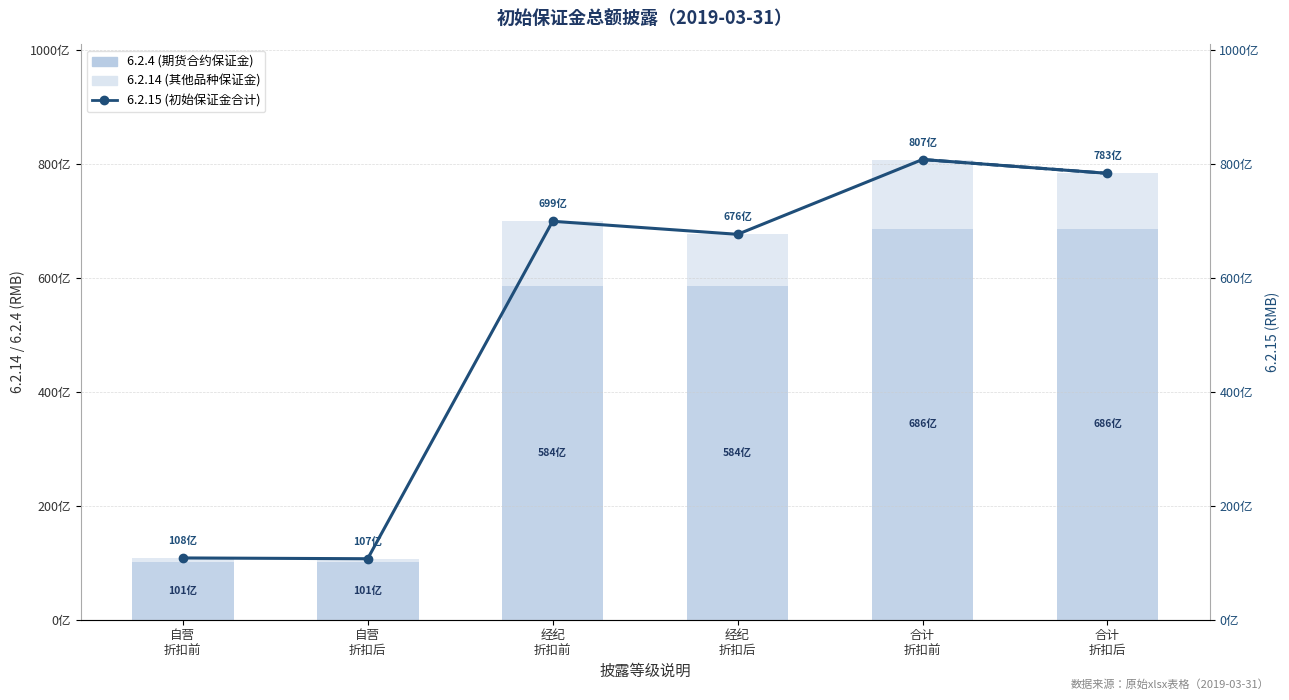

What are all the series names shown in the legend?

6.2.4 (期货合约保证金), 6.2.14 (其他品种保证金), 6.2.15 (初始保证金合计)